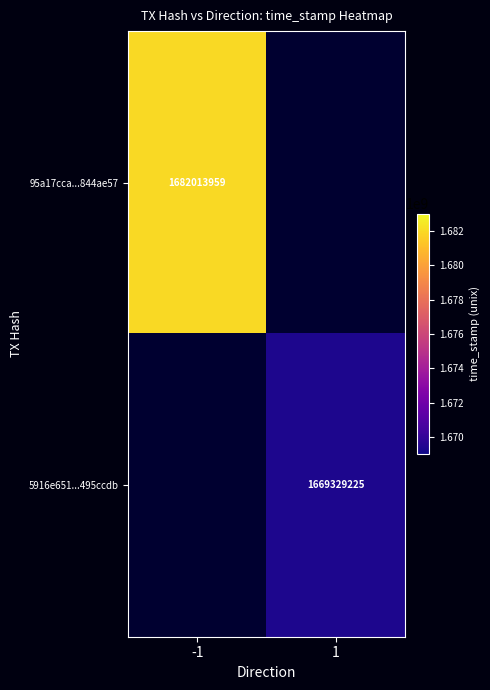

How many categories are shown in the chart?

2